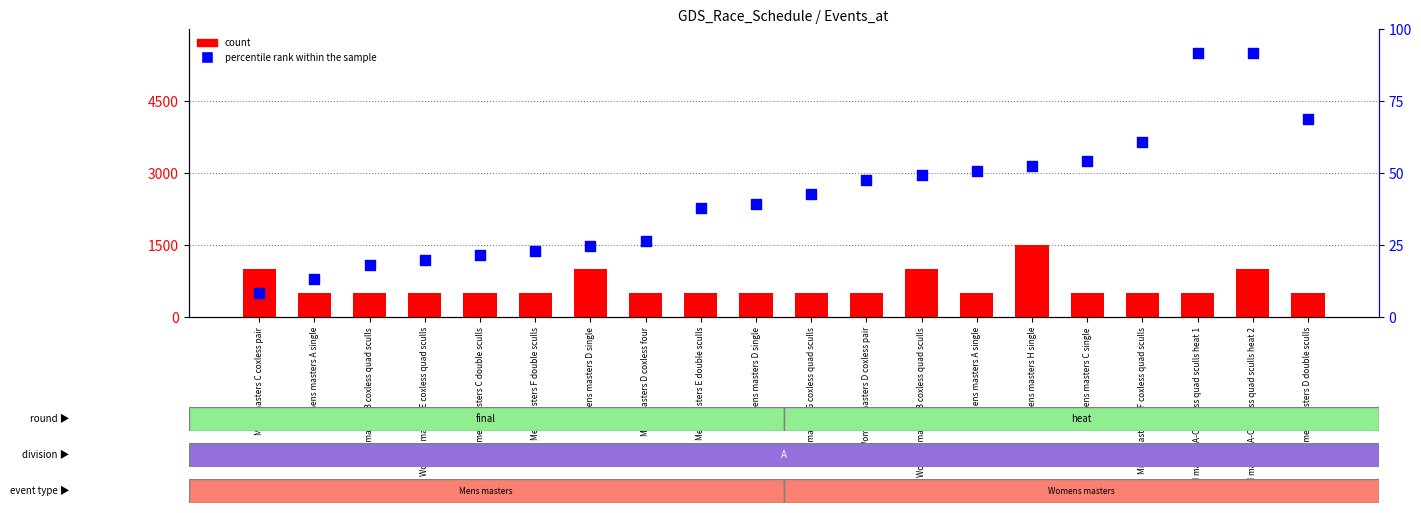

Which series reaches the maximum Y coordinate?

percentile rank within the sample